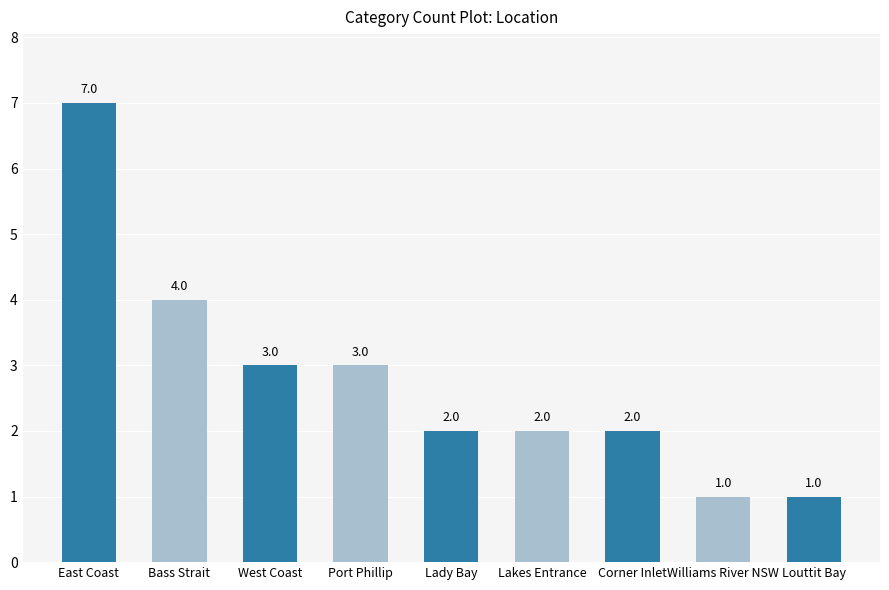

Reading left to right, transcribe all the data shown in this chart.

East Coast=7	Bass Strait=4	West Coast=3	Port Phillip=3	Lady Bay=2	Lakes Entrance=2	Corner Inlet=2	Williams River NSW=1	Louttit Bay=1